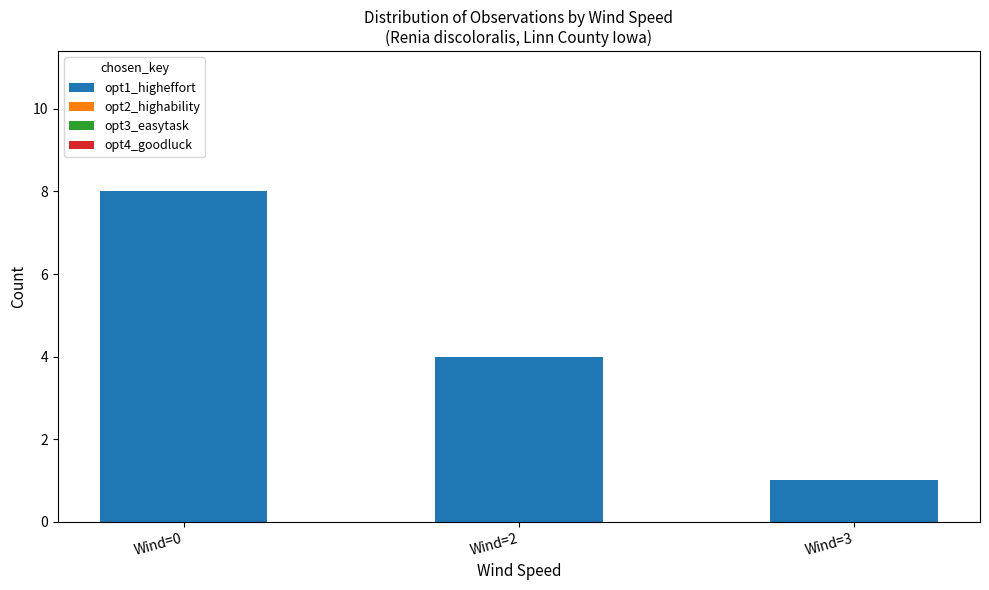

How many categories are shown in the chart?

3